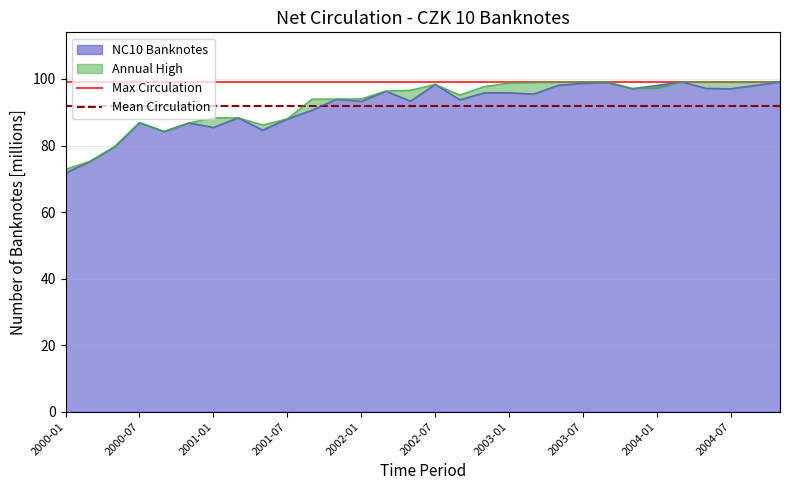

What is the maximum value for NC10 Banknotes?

99.2